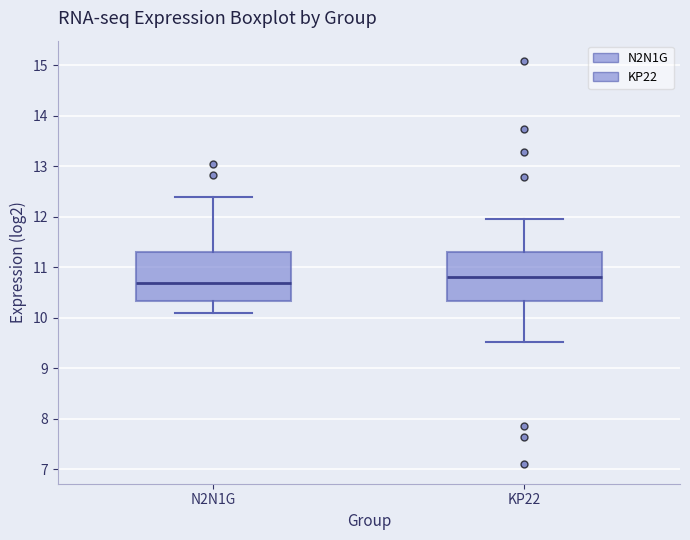

Which box's median line is the lowest?

N2N1G